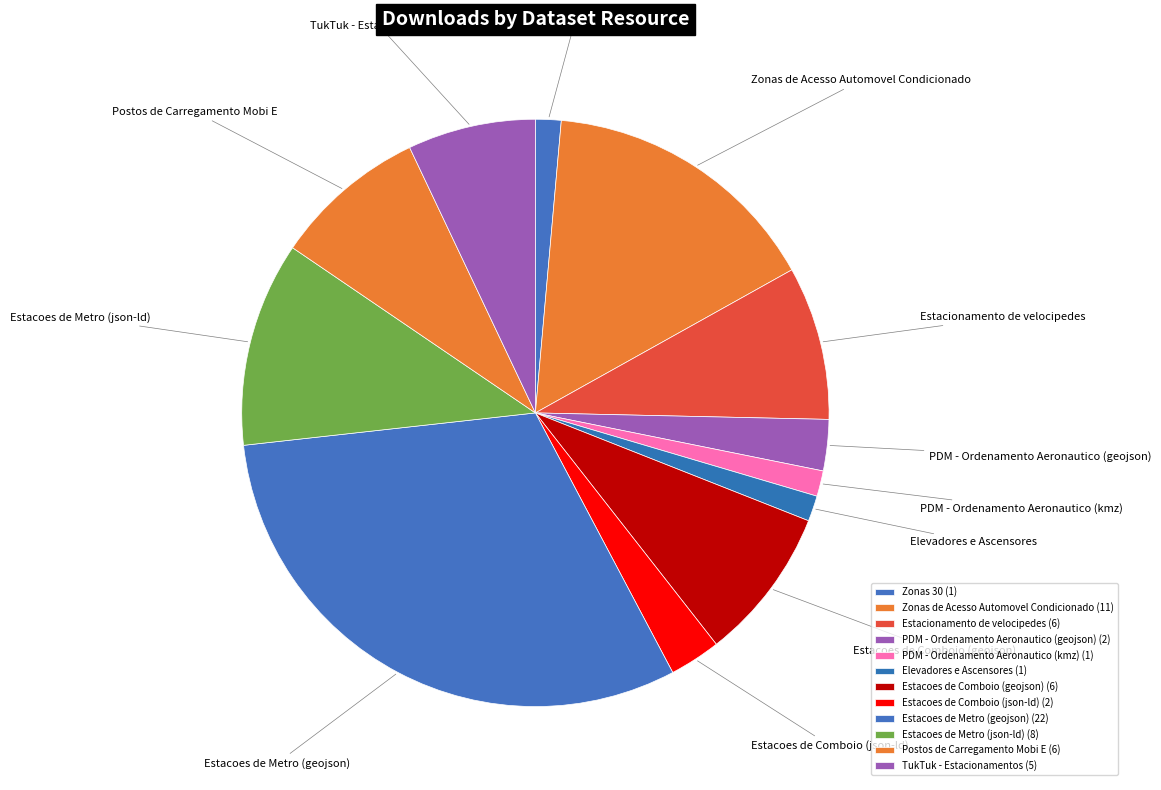

How many slices are in this pie chart?

12